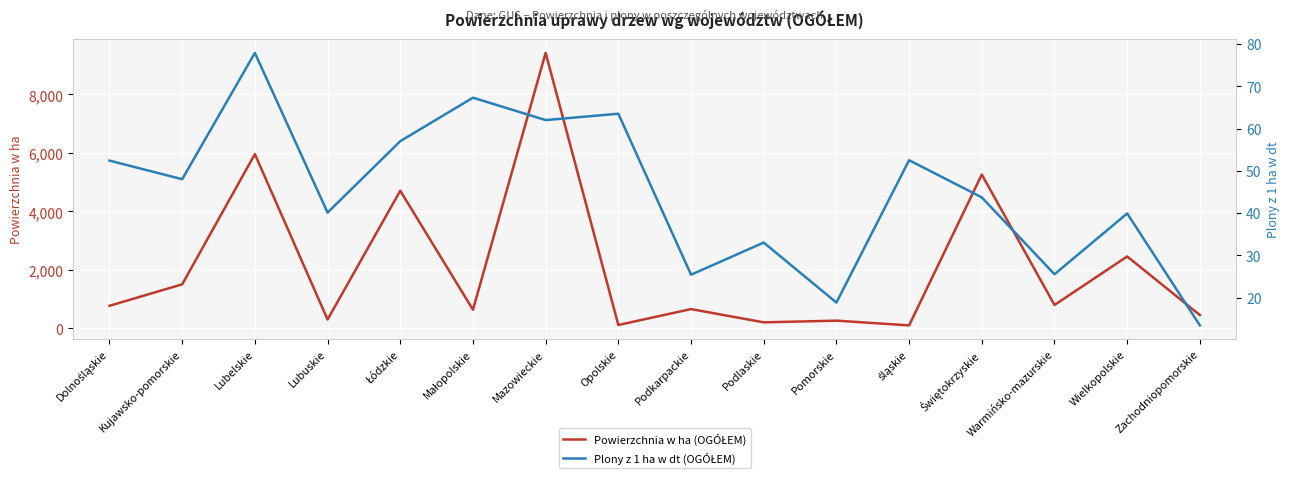

How many data points in Plony z 1 ha w dt (OGÓŁEM) are above 48?

7